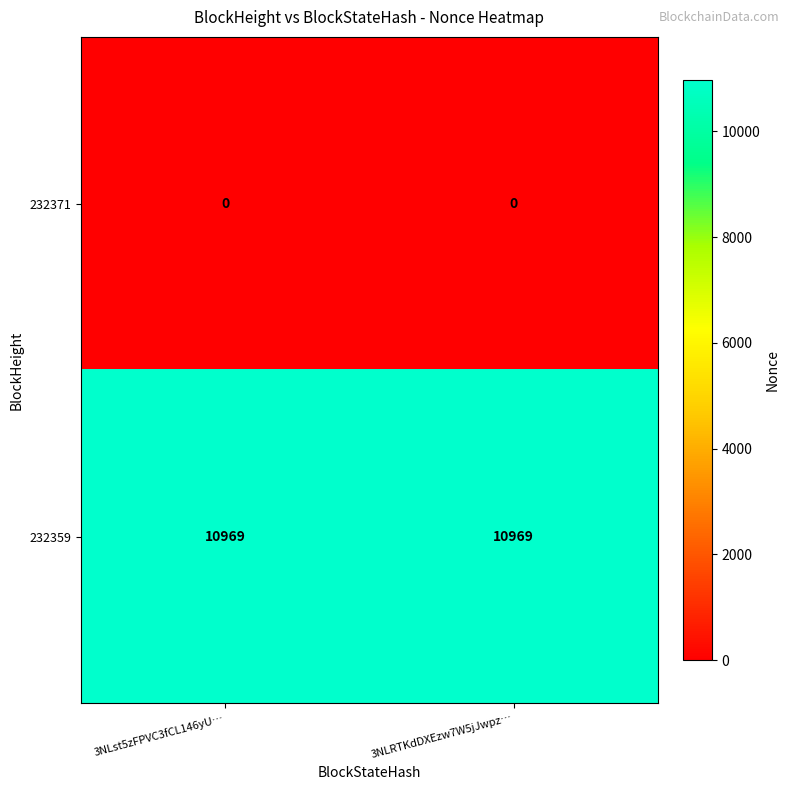

How many categories are shown in the chart?

2